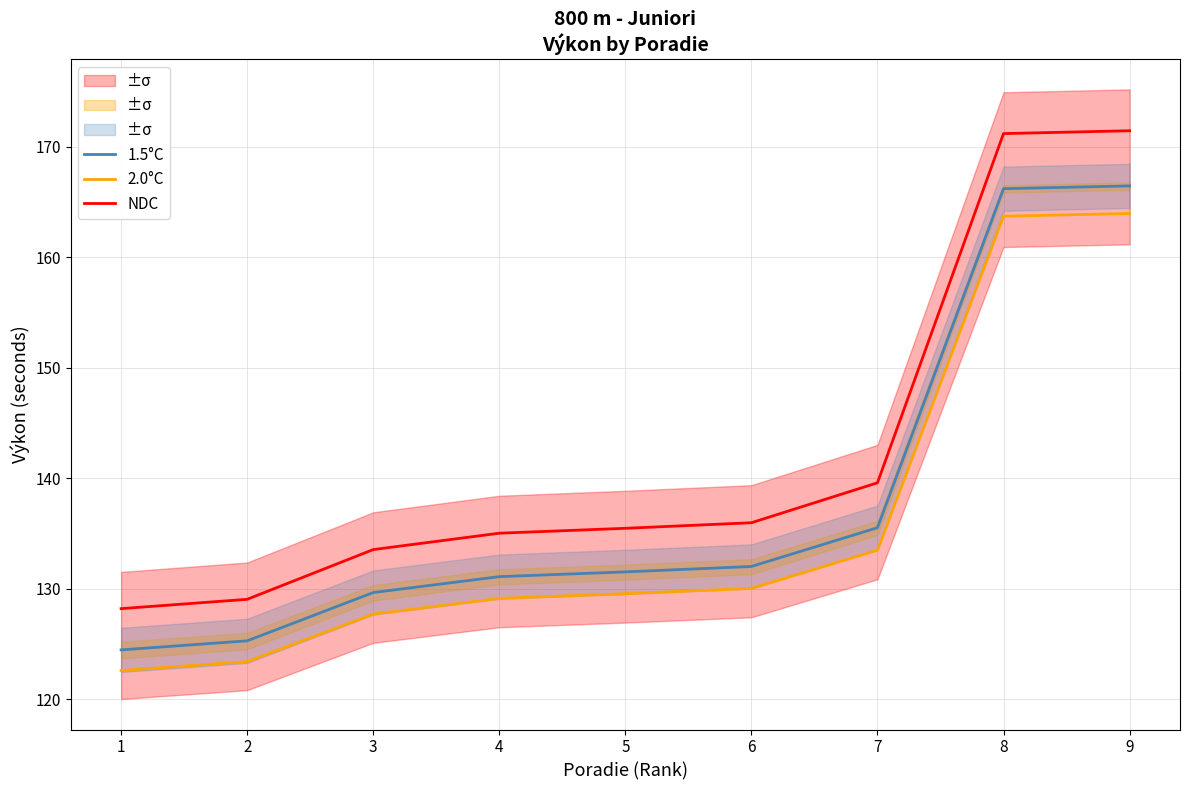

What is the value of the NDC point at the 3rd from the left?

133.5